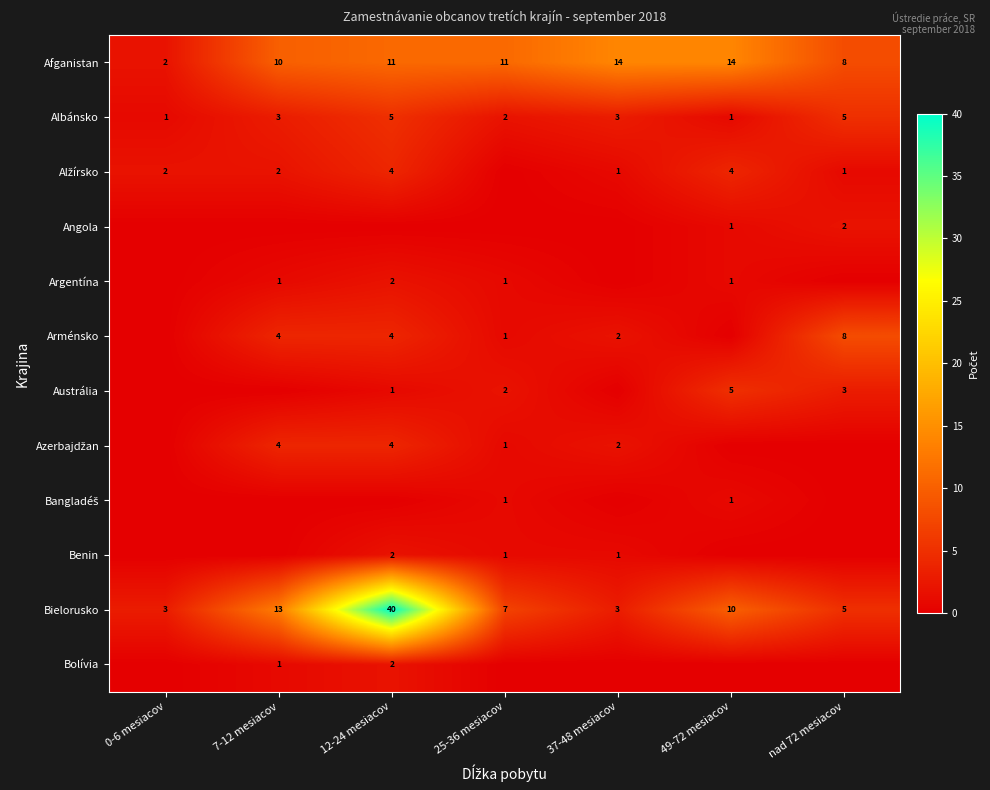

What is the difference between the Bielorusko values at 25-36 mesiacov and 0-6 mesiacov?

4